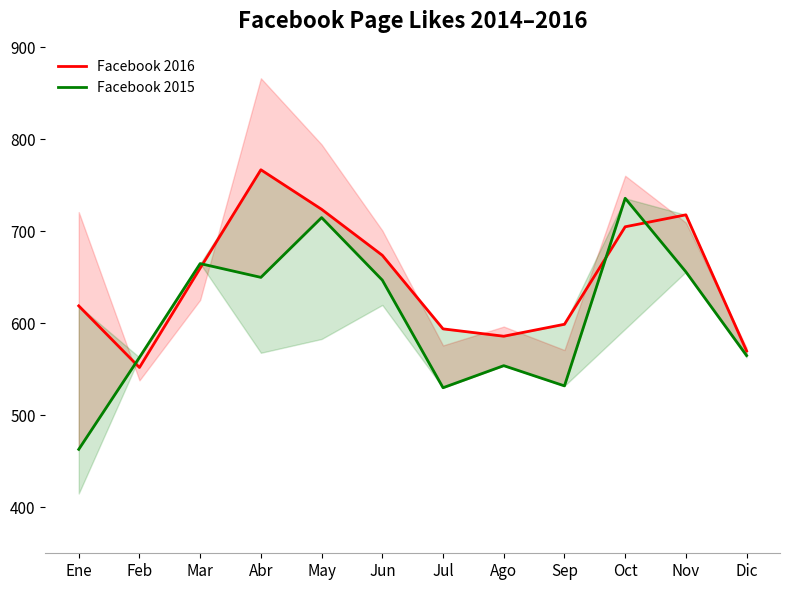

List the series in order of their peak value, lowest first.

Facebook 2015, Facebook 2016